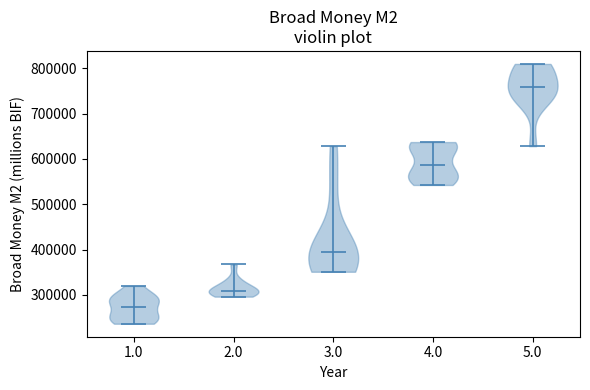

Where does the median line of the violin at x = 2.0 sit on the y-axis? The values are not printed on the chart, so give them approximately, as read against the axis.

310000